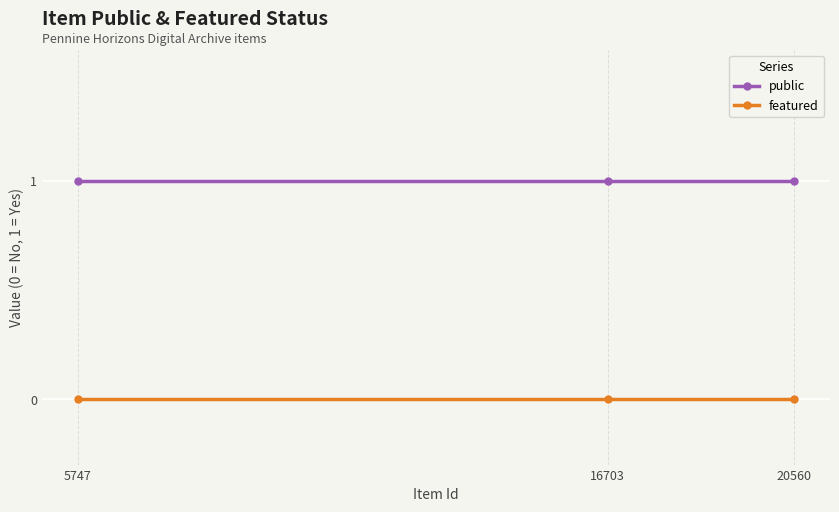

Does the chart display data point markers on the line(s)?

Yes